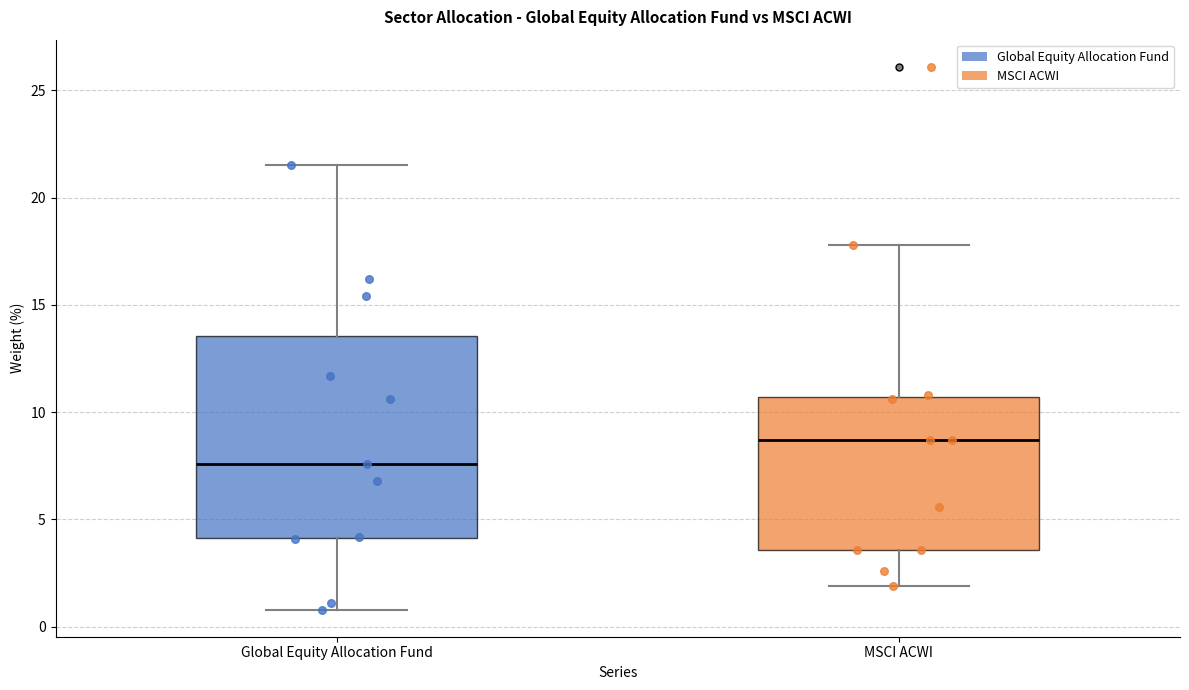

Which box is the tallest, from its lower edge to its upper edge?

Global Equity Allocation Fund